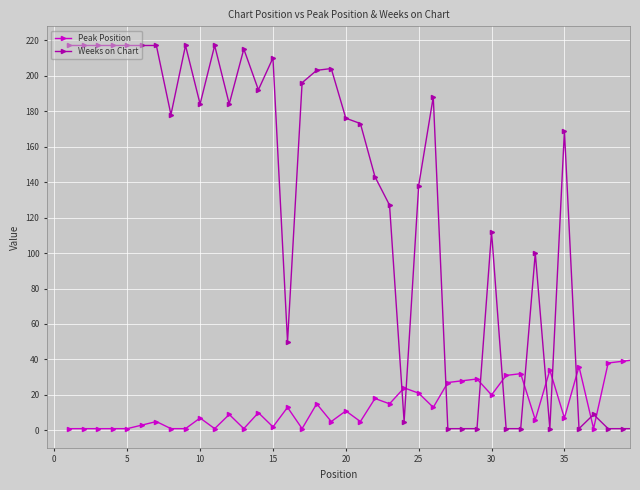

Reading left to right, list all the values displayed in this chart.

Peak Position: 1	1	1	1	1	3	5	1	1	7	1	9	1	10	2	13	1	15	5	11	5	18	15	24	21	13	27	28	29	20	31	32	6	34	7	36	1	38	39	40
Weeks on Chart: 217	217	217	217	217	217	217	178	217	184	217	184	215	192	210	50	196	203	204	176	173	143	127	5	138	188	1	1	1	112	1	1	100	1	169	1	9	1	1	1